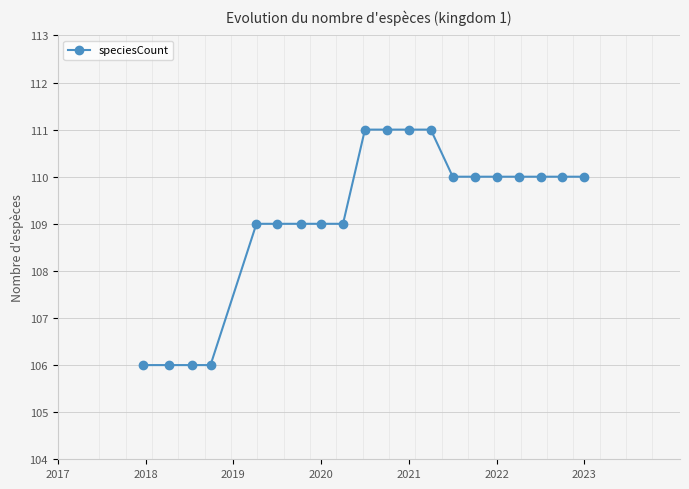

What is the value of the 14th point from the left?

110